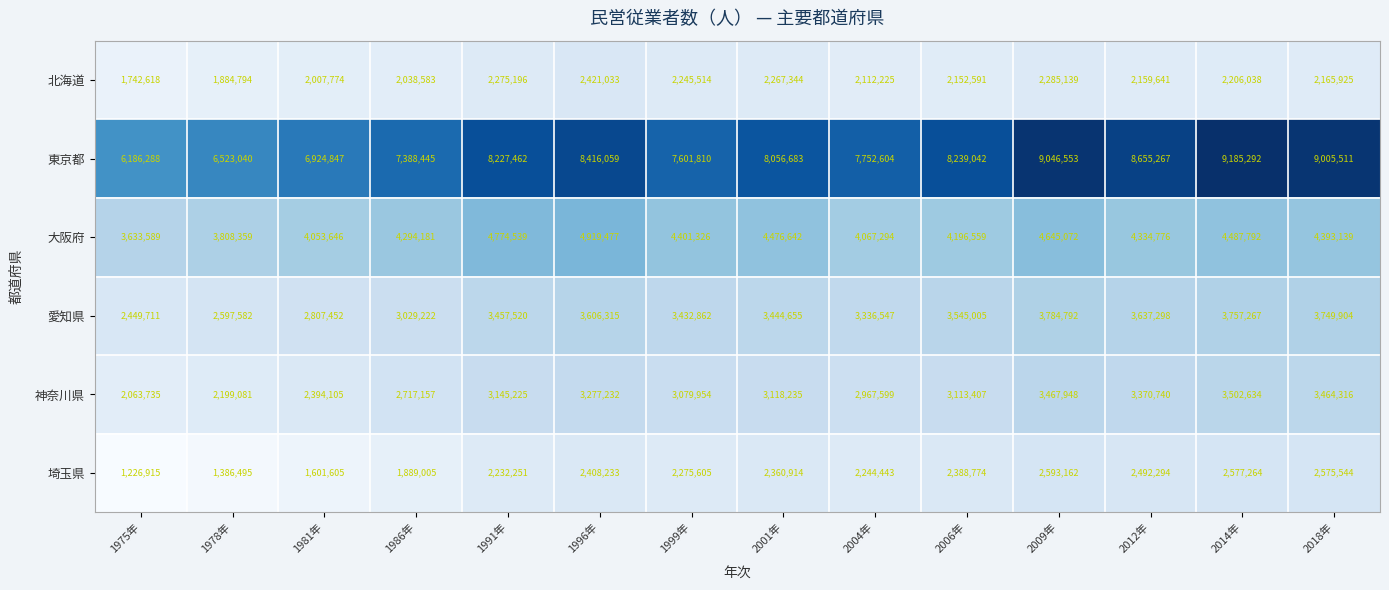

True or false: 東京都 has a value of 7752604 at 2004年.

True